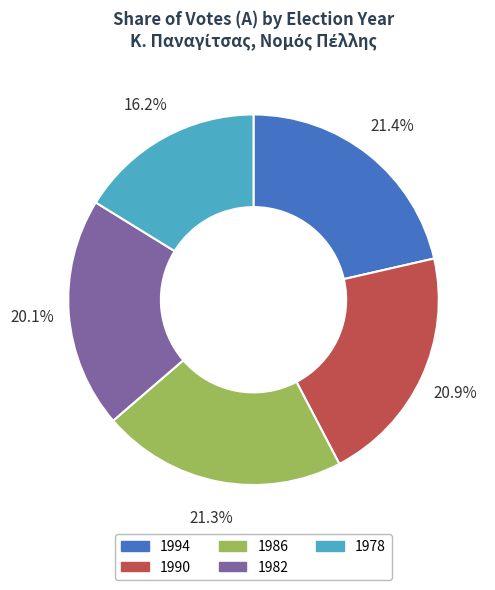

Approximately how many times larger is the value at 1994 compared to 1986?

1.0